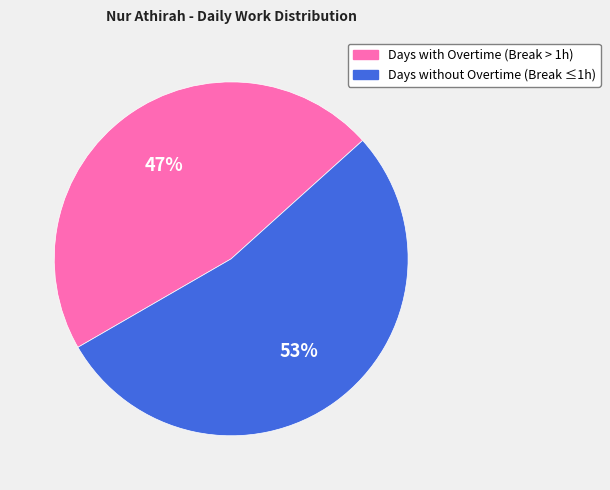

Is it true that Days with Overtime (Break > 1h) is 47% of the pie?

True